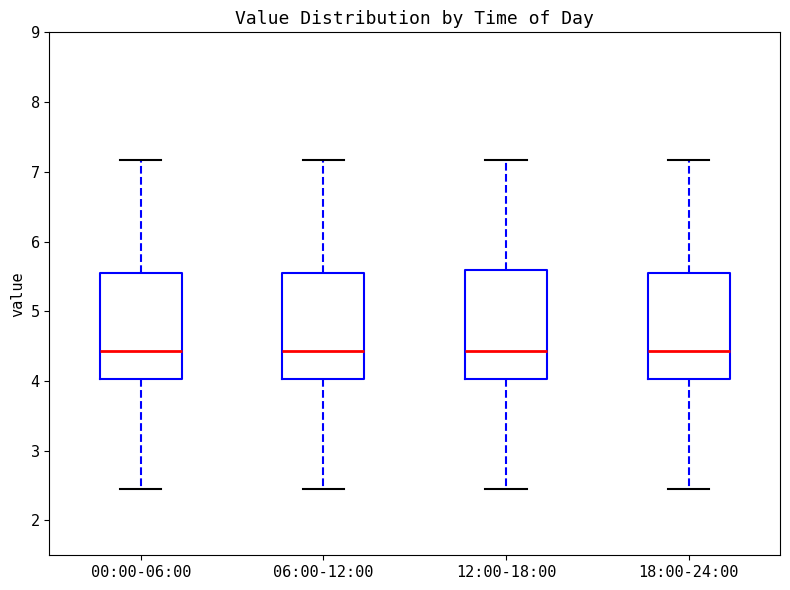

Where is the lower edge of the box for 12:00-18:00 on the y-axis? The values are not printed on the chart, so give them approximately, as read against the axis.

4.0